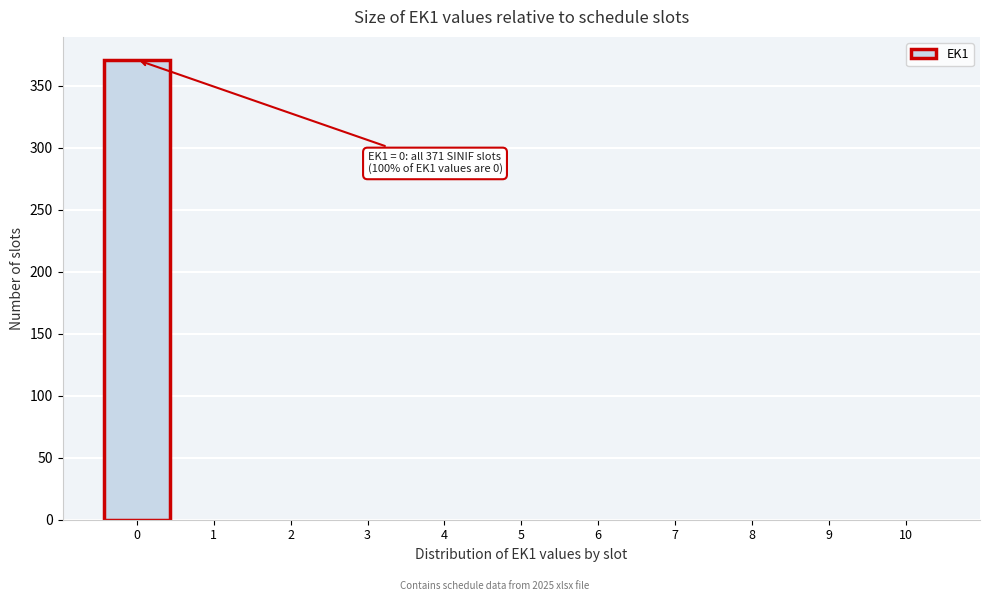

Reading left to right, list all the values displayed in this chart.

0=371	1=0	2=0	3=0	4=0	5=0	6=0	7=0	8=0	9=0	10=0